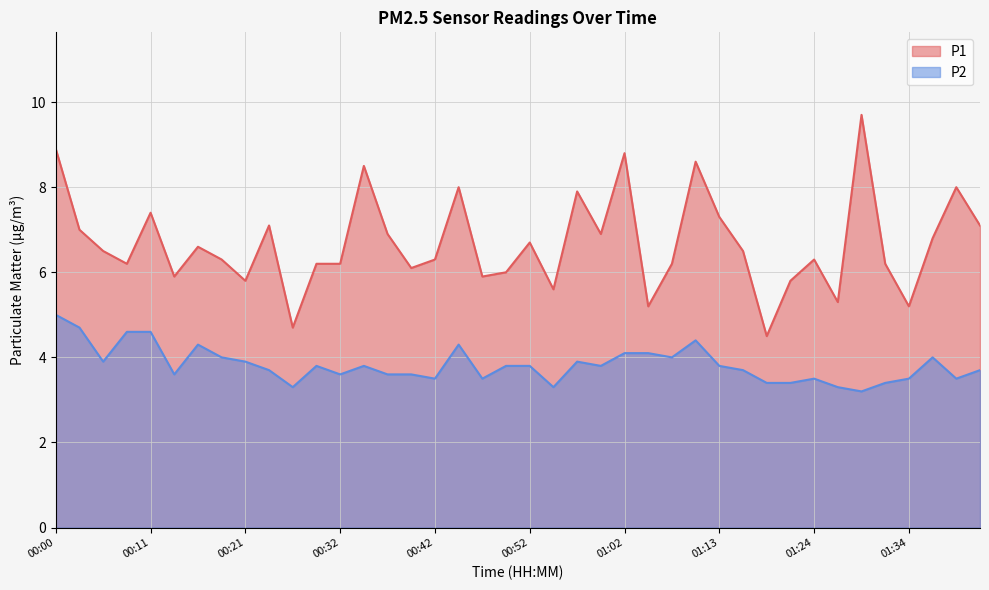

Which series has the widest spread of values?

P1